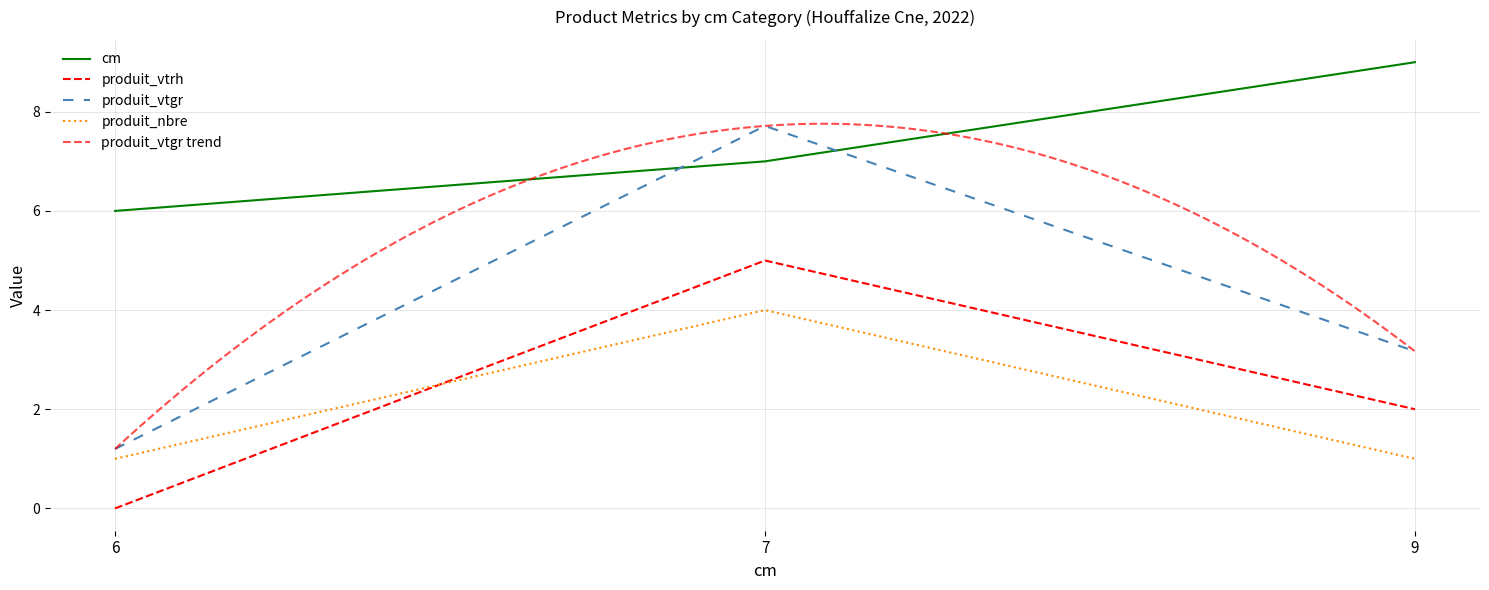

The produit_vtgr series shows 1.7 at 9. True or false?

False